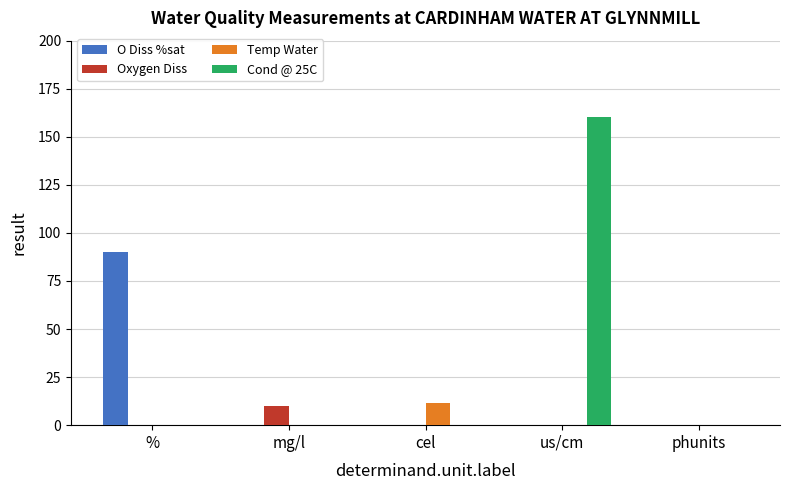

The value of Temp Water at mg/l is 7.1. True or false?

False